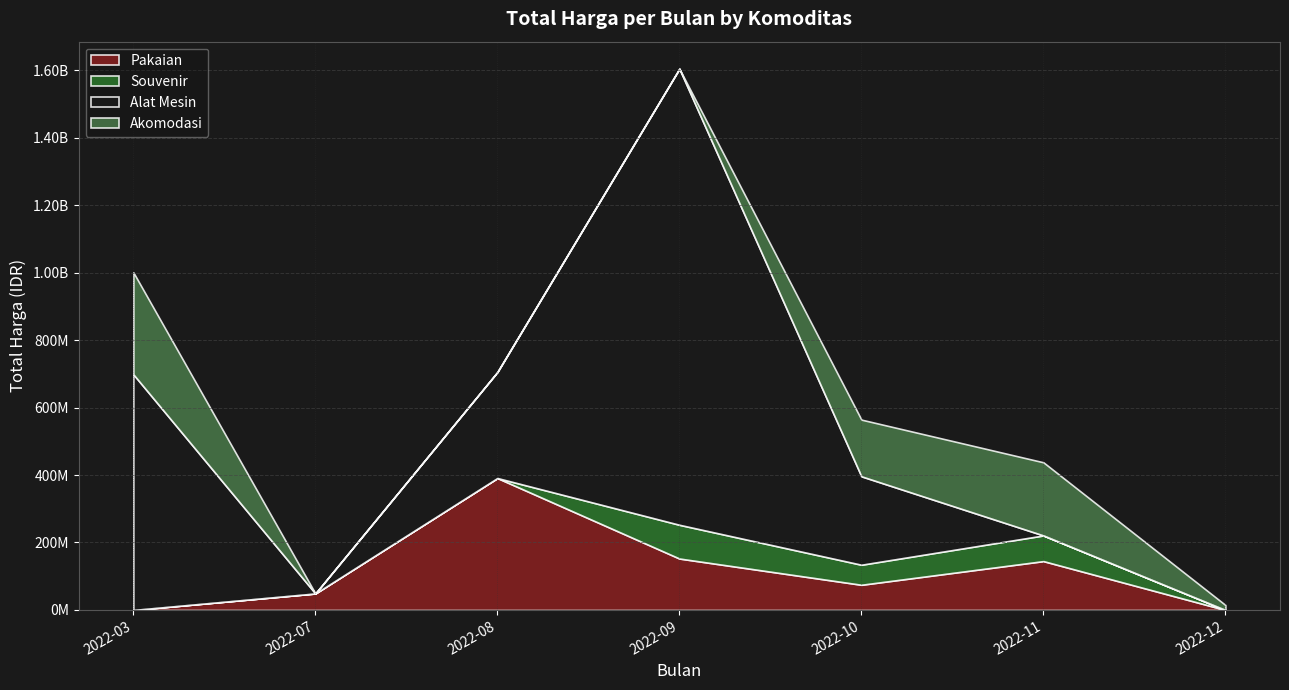

What are all the series names shown in the legend?

Pakaian, Souvenir, Alat Mesin, Akomodasi